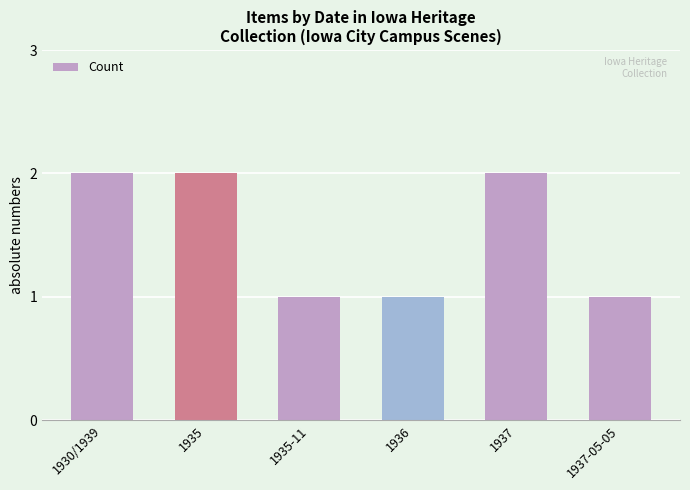

Count the number of categories in the chart.

6